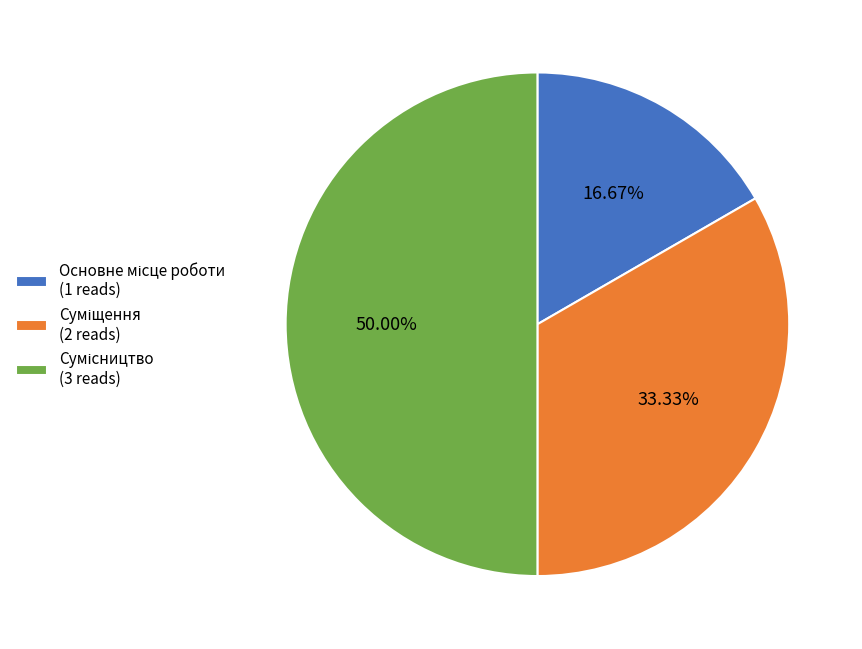

Is the sum of Сумісництво and Основне місце роботи greater than half?

Yes